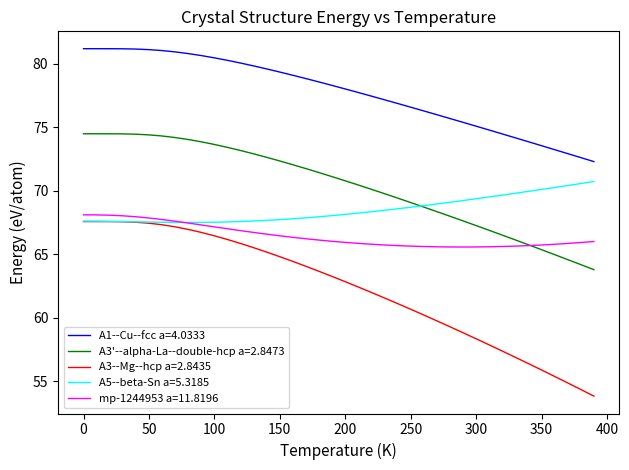

Which series has the widest spread of values?

A3--Mg--hcp a=2.8435